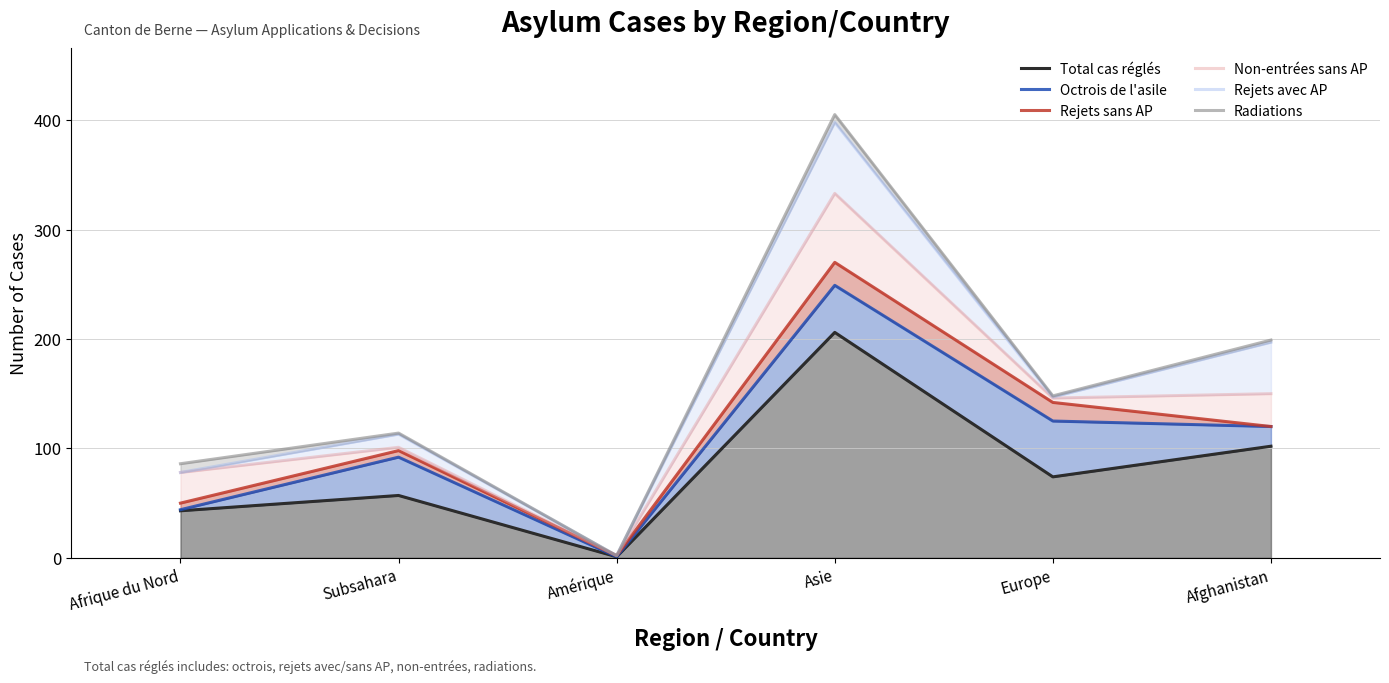

Reading right to left, transcribe all the data shown in this chart.

Total cas réglés: Afghanistan=102	Europe=74	Asie=206	Amérique=1	Subsahara=57	Afrique du Nord=43
Octrois de l'asile: Afghanistan=120	Europe=125	Asie=249	Amérique=1	Subsahara=92	Afrique du Nord=44
Rejets sans AP: Afghanistan=120	Europe=142	Asie=270	Amérique=2	Subsahara=98	Afrique du Nord=50
Non-entrées sans AP: Afghanistan=150	Europe=146	Asie=333	Amérique=2	Subsahara=101	Afrique du Nord=78
Rejets avec AP: Afghanistan=197	Europe=147	Asie=398	Amérique=2	Subsahara=113	Afrique du Nord=78
Radiations: Afghanistan=199	Europe=148	Asie=405	Amérique=2	Subsahara=114	Afrique du Nord=86